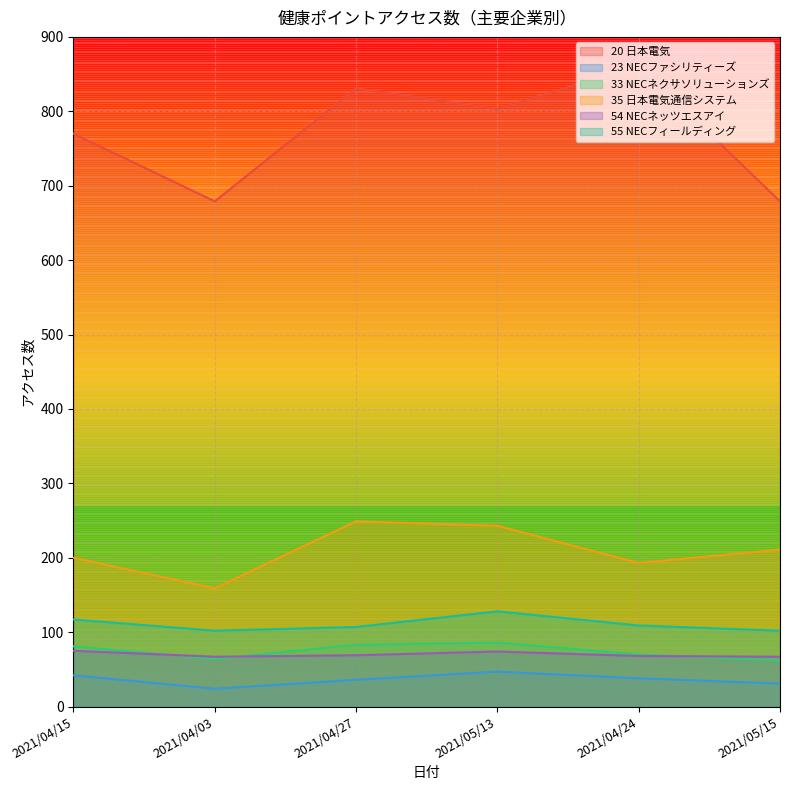

What are all the series names shown in the legend?

20 日本電気, 23 NECファシリティーズ, 33 NECネクサソリューションズ, 35 日本電気通信システム, 54 NECネッツエスアイ, 55 NECフィールディング